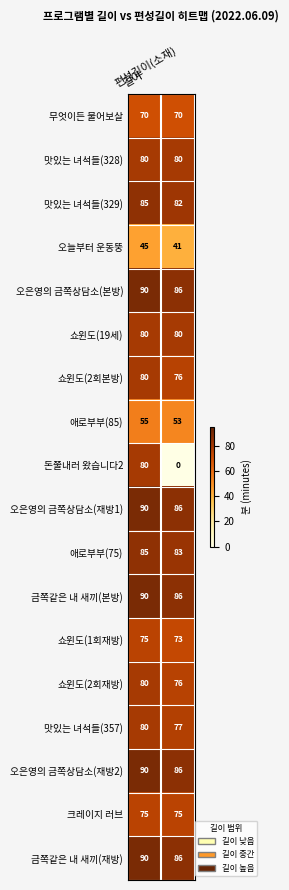

Which category has the lowest value across all series?

편성길이(소재)